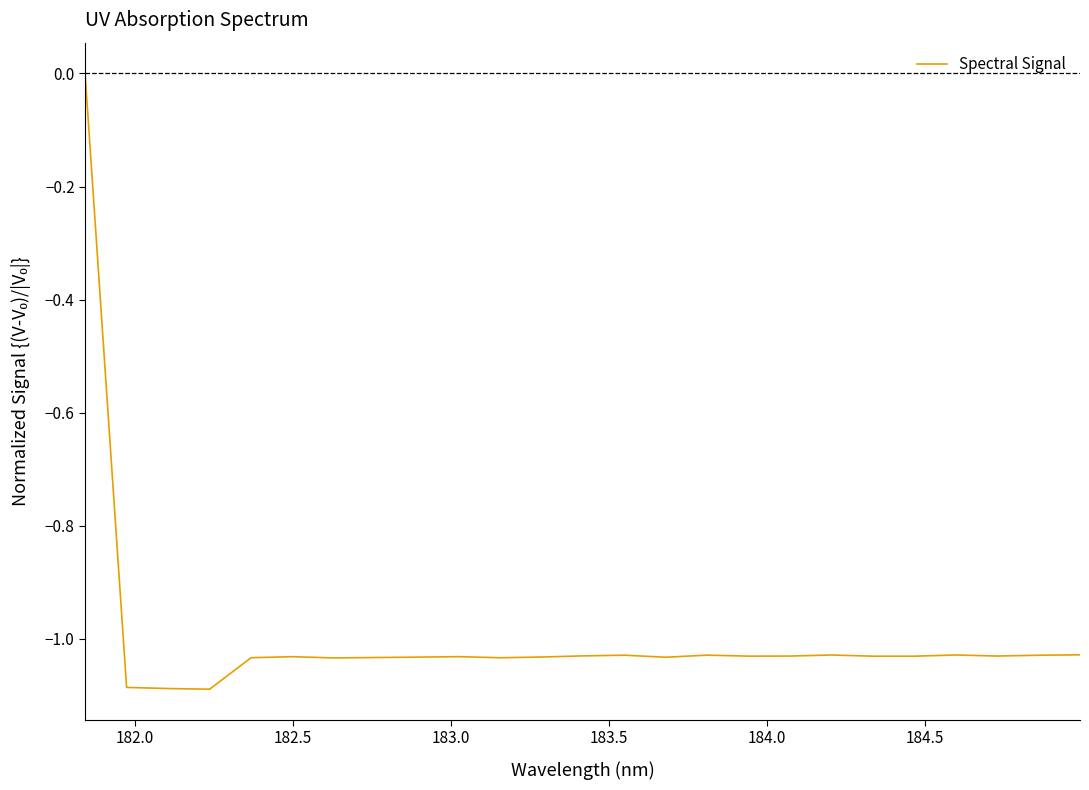

How many lines are shown in the chart?

1